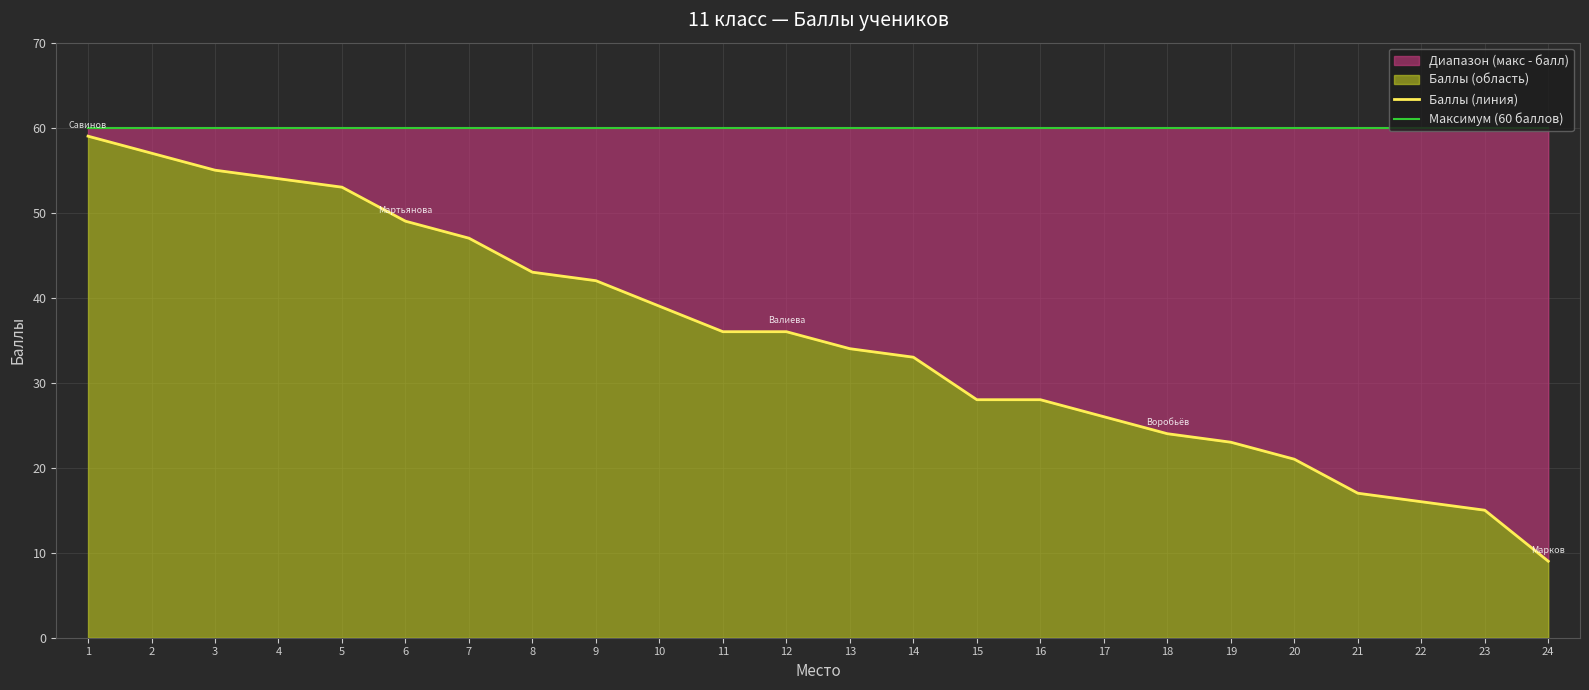

At which category is the sum across all series the highest?

1